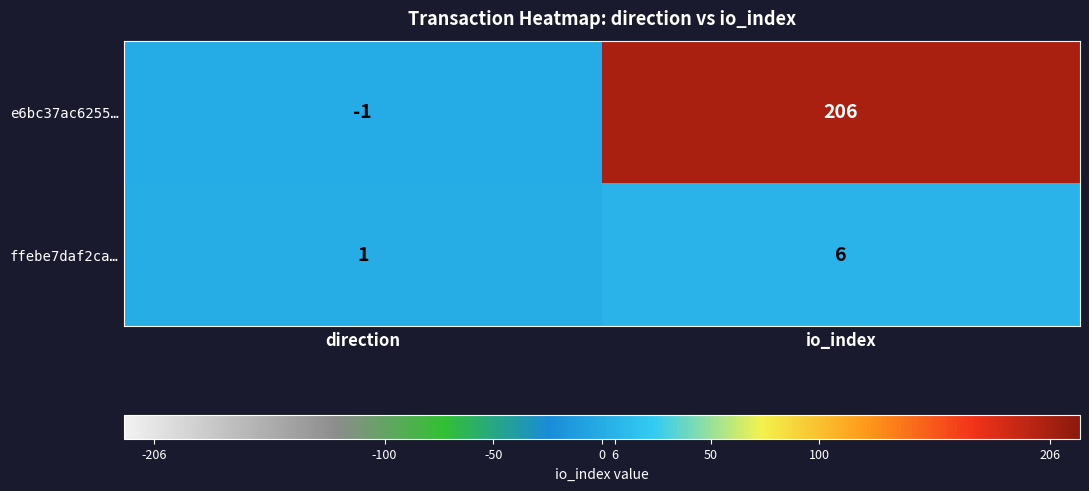

What is the difference between the highest and lowest values at io_index?

200